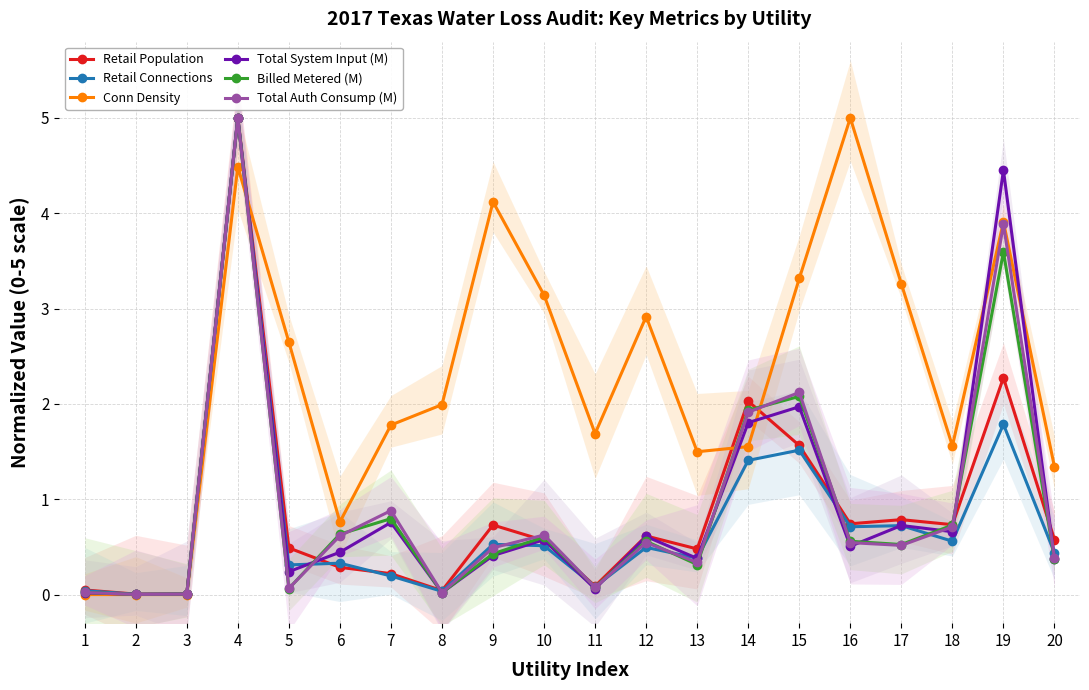

At which label is Total Auth Consump (M) closest to 2?

14